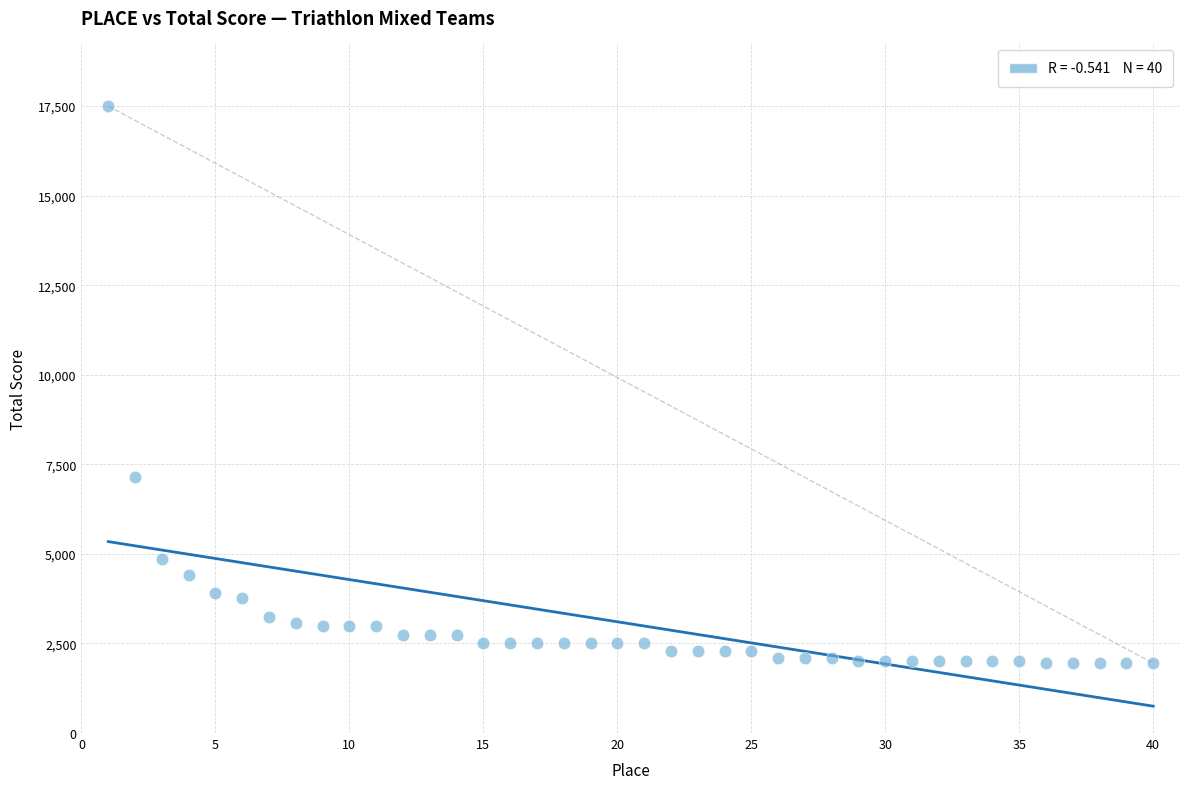

What Y value in the scatter plot is closest to 9725?

7150